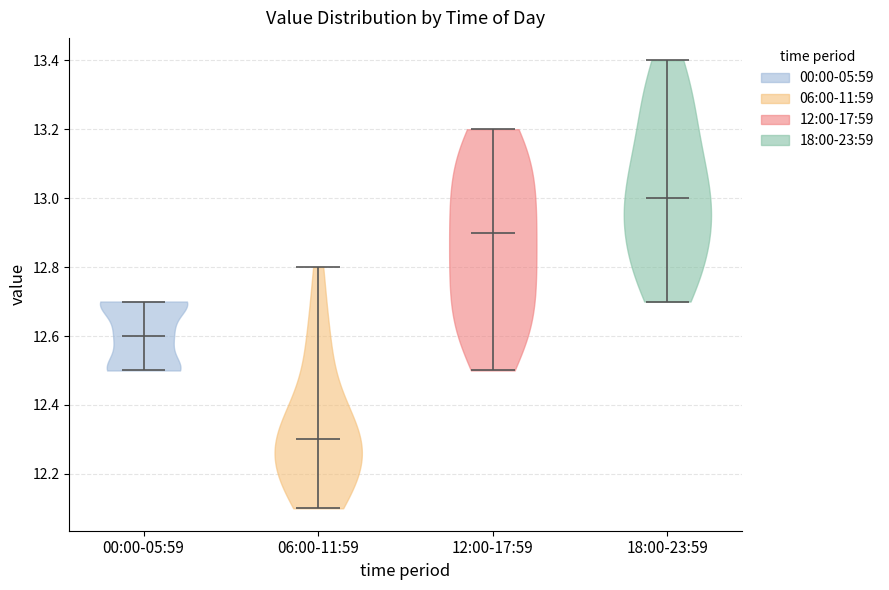

Which violin has the highest median line?

18:00-23:59